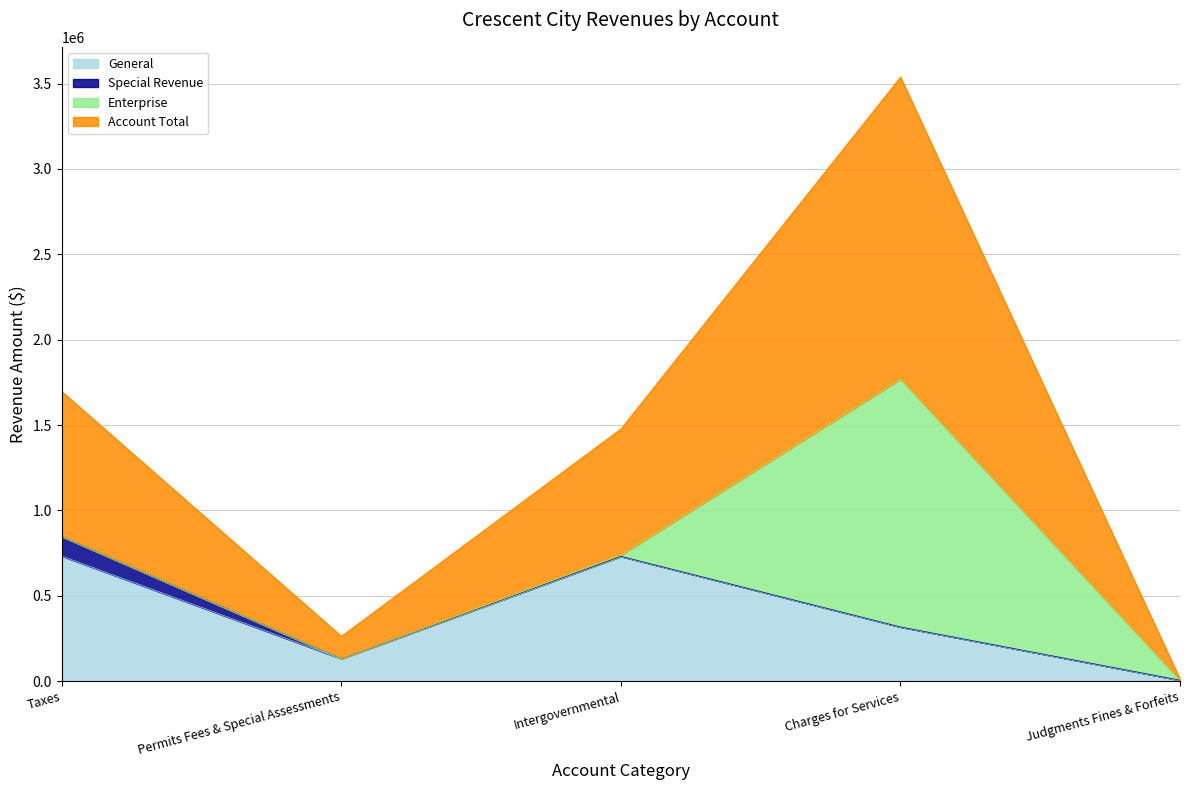

At how many categories does at least one series exceed 837484?

2